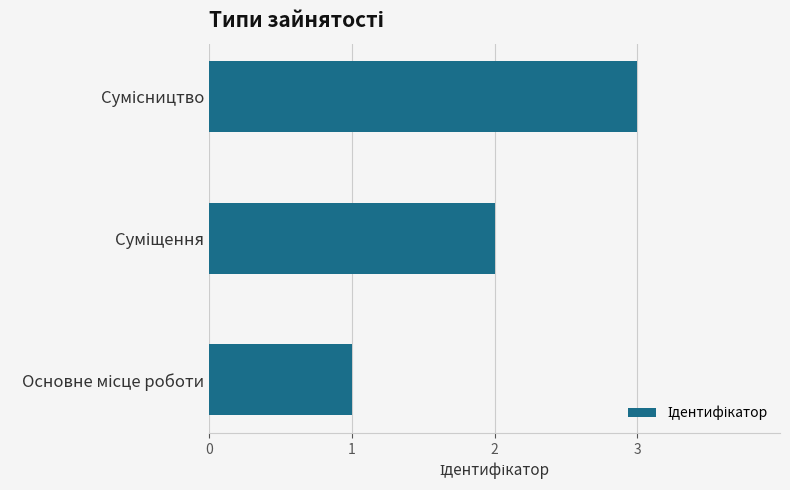

What is the greatest value displayed?

3